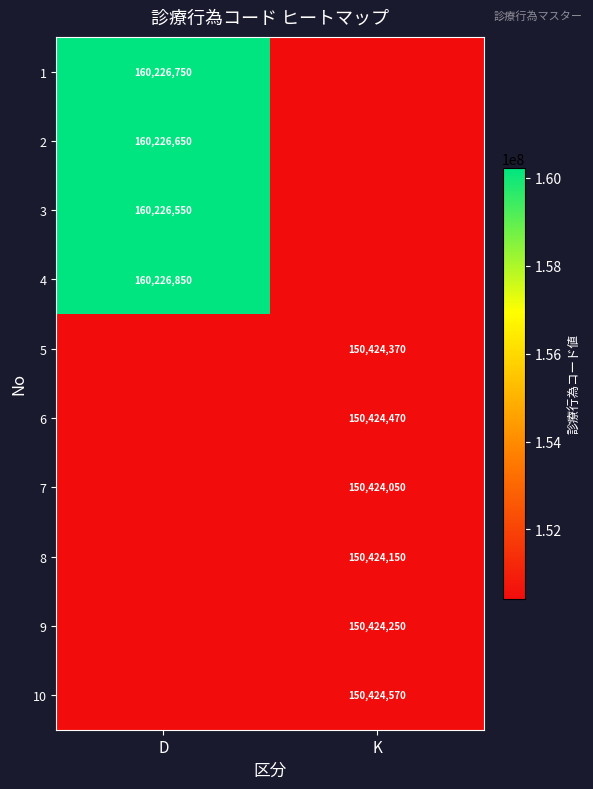

Is it true that 10 equals 150424570 at K?

True